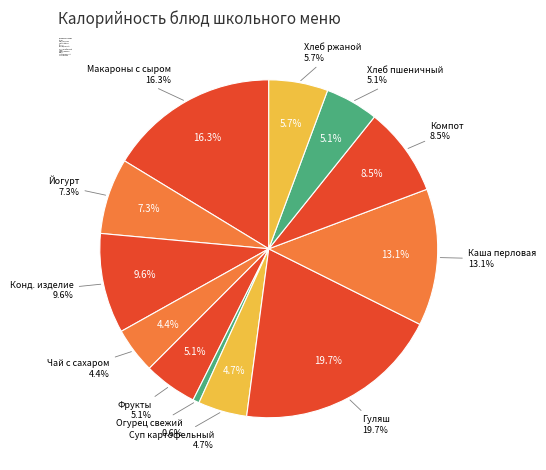

How many segments does this pie chart have?

12